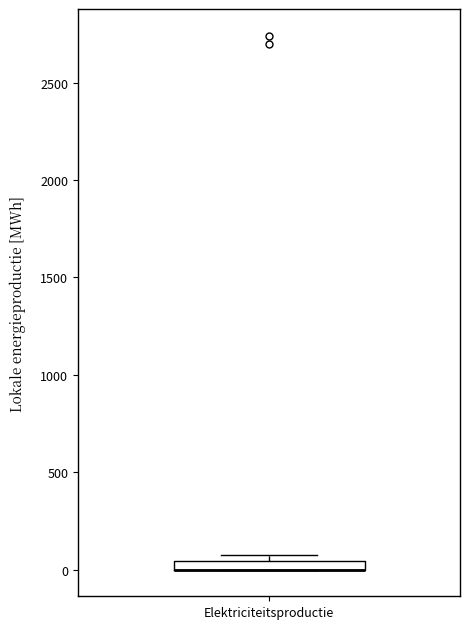

Where is the upper edge of the box for Elektriciteitsproductie on the y-axis? The values are not printed on the chart, so give them approximately, as read against the axis.

50